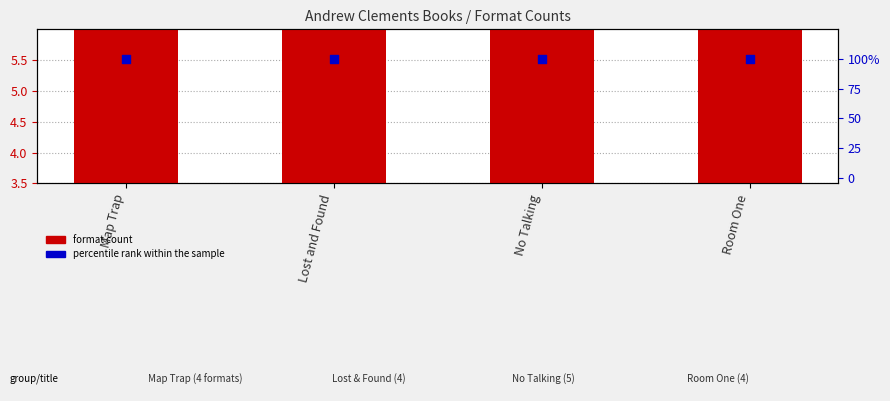

Which series has the largest total across all categories?

percentile rank within the sample